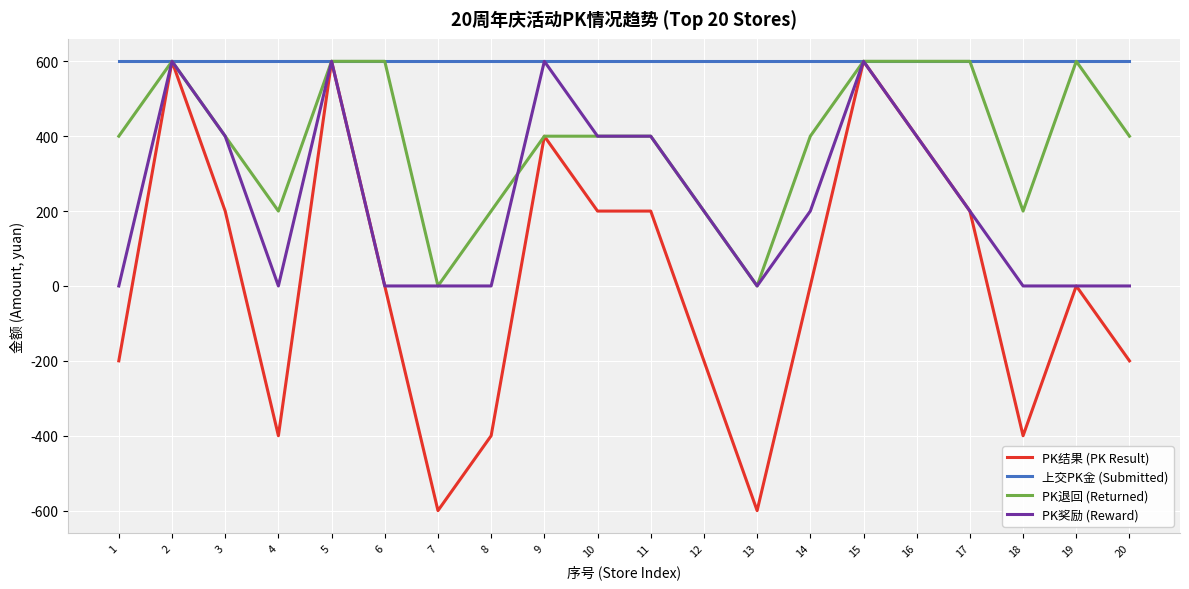

Rank the series by their average value, from lowest to highest.

PK结果 (PK Result), PK奖励 (Reward), PK退回 (Returned), 上交PK金 (Submitted)